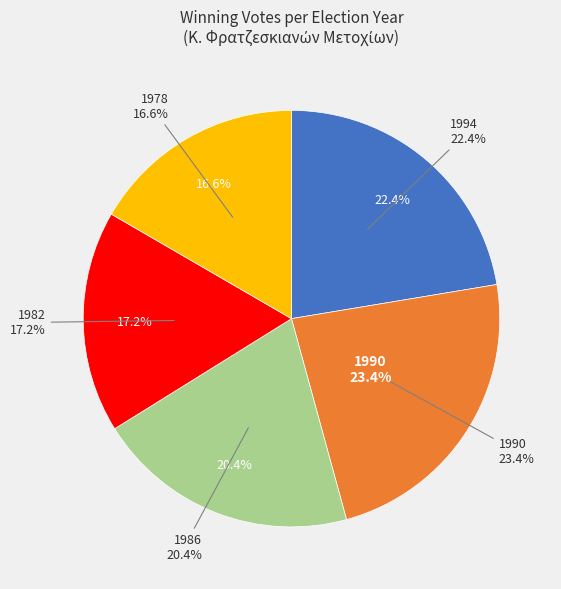

How many slices are in this pie chart?

5